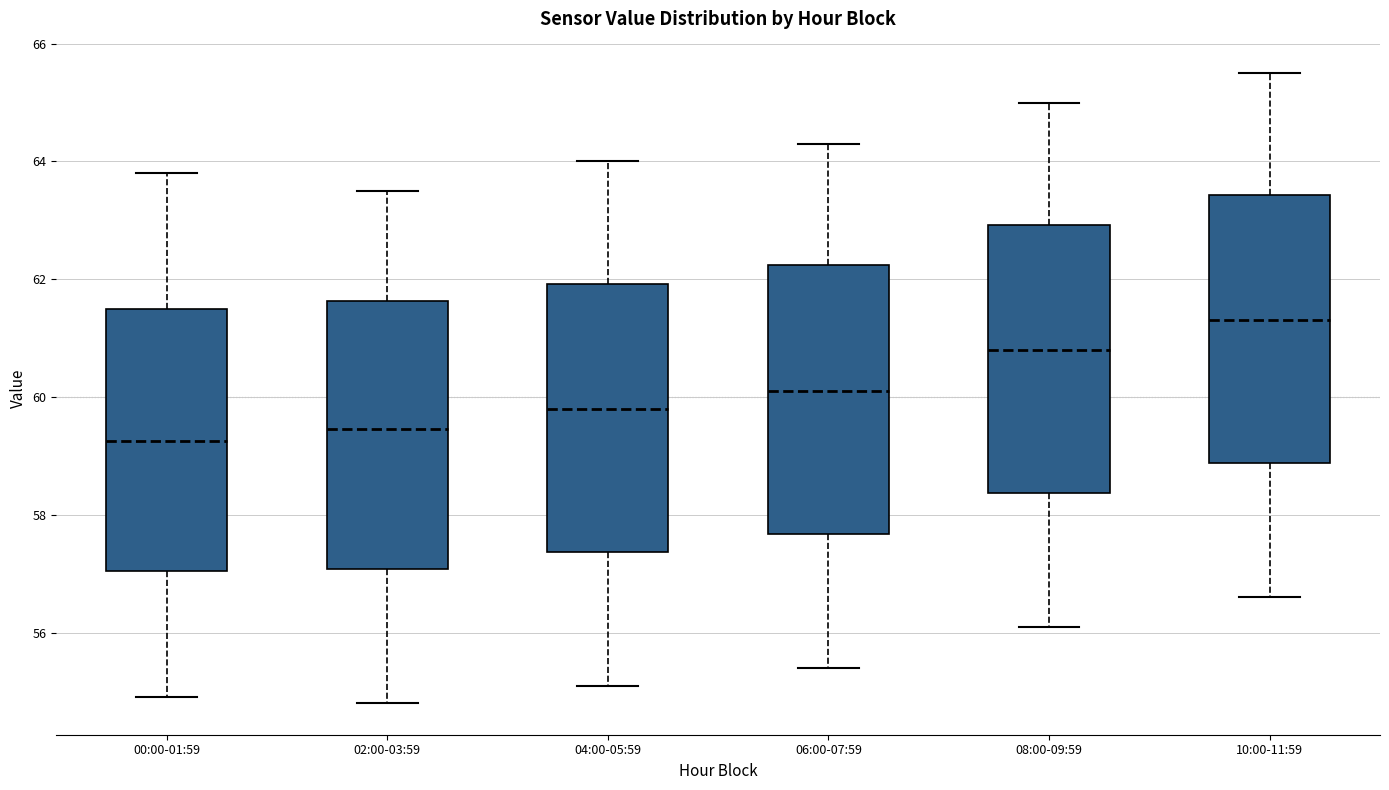

Where is the lower edge of the box for 06:00-07:59 on the y-axis? The values are not printed on the chart, so give them approximately, as read against the axis.

57.6